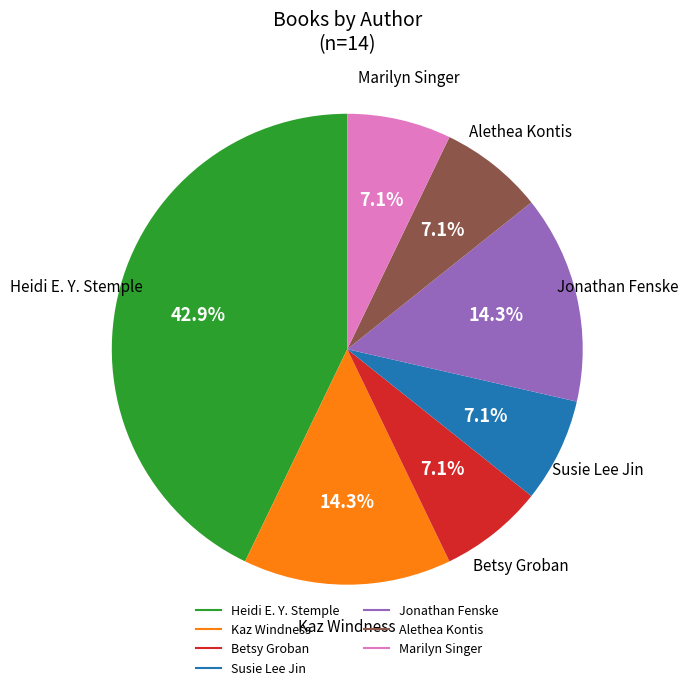

Is there any slice that represents more than half of the pie?

No